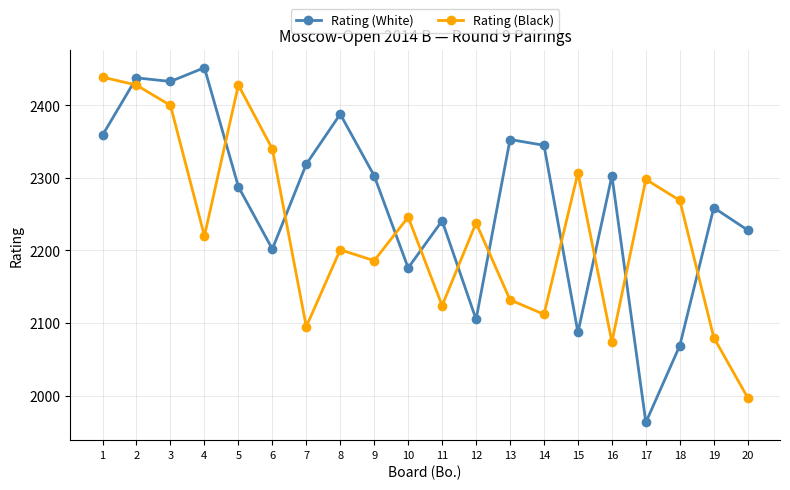

What are all the series names shown in the legend?

Rating (White), Rating (Black)